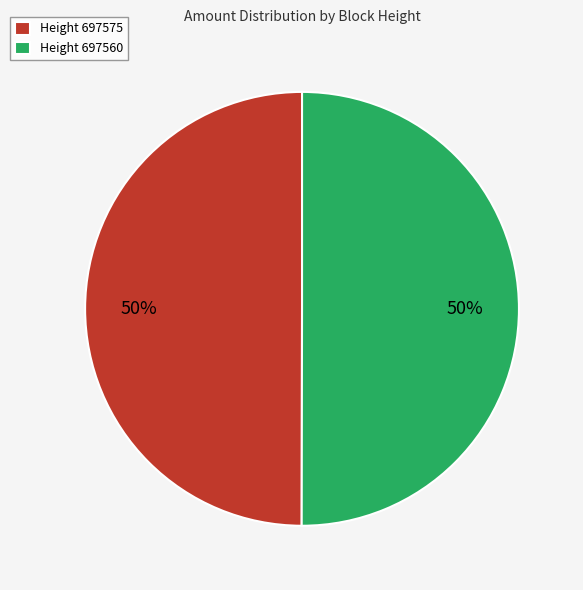

To the nearest percent, what percentage of the pie is Height 697575?

50%